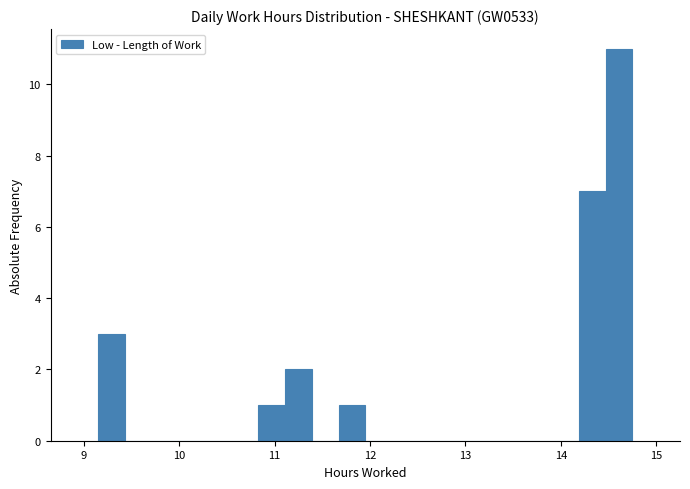

Around what value on the x-axis is the tallest bar? Give the approximate position of its centre, as read against the axis.

14.6